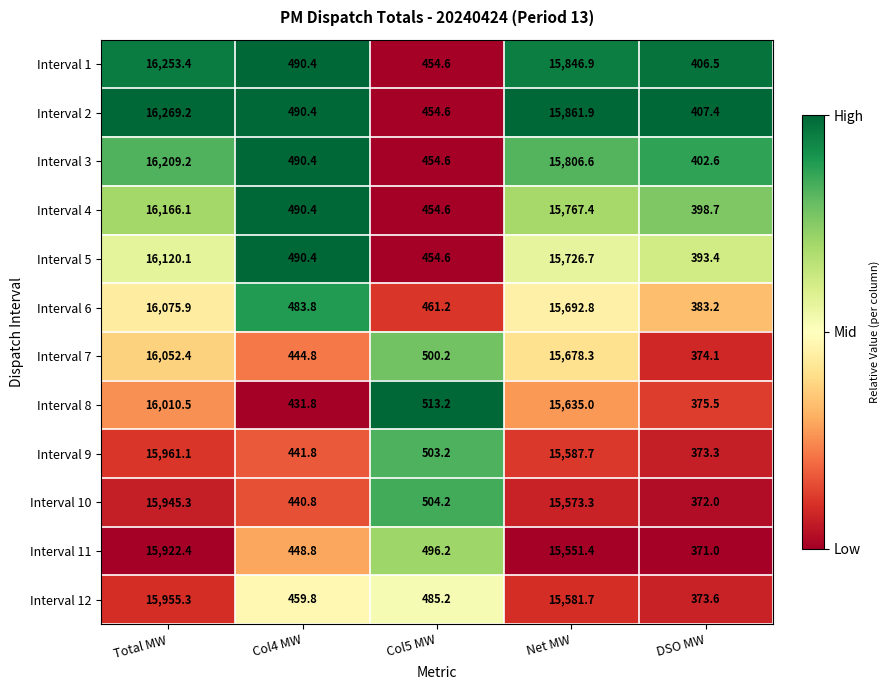

At which category is the sum across all series the highest?

Total MW